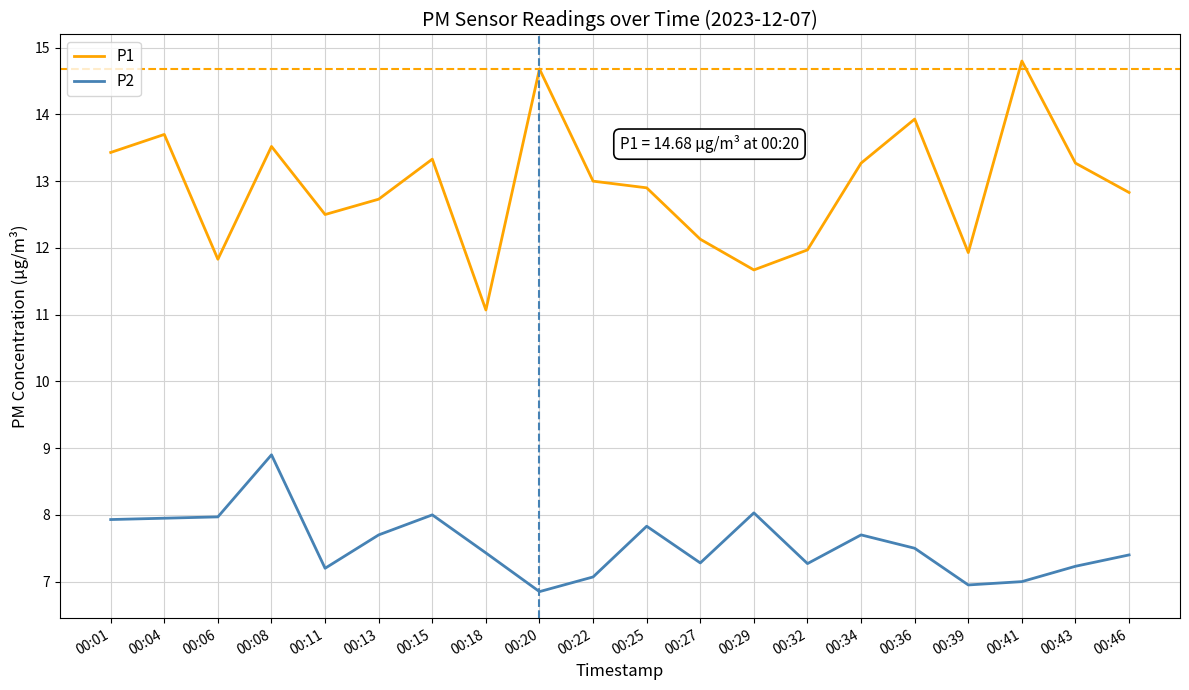

Is it true that P2 equals 7.7 at 00:13?

True